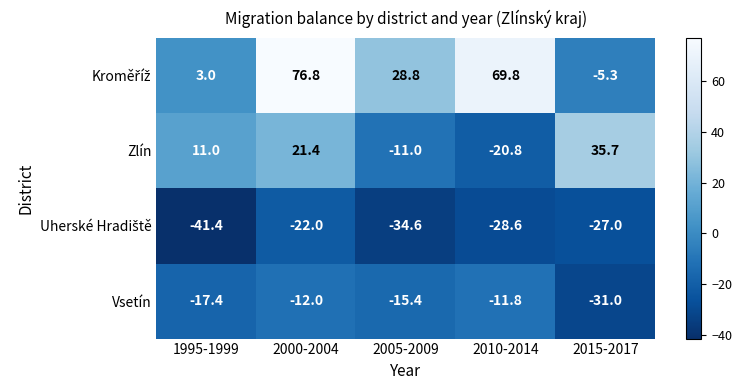

What is the difference between the maximum and minimum values in the Zlín series?

56.5